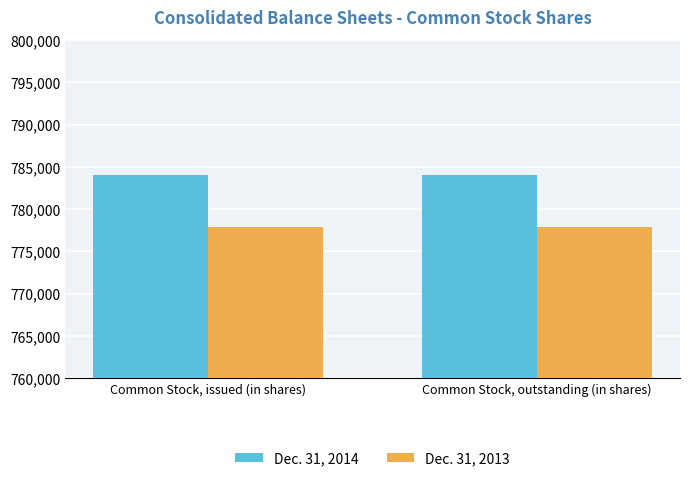

What is the total value across all series at Common Stock, outstanding (in shares)?

1561964